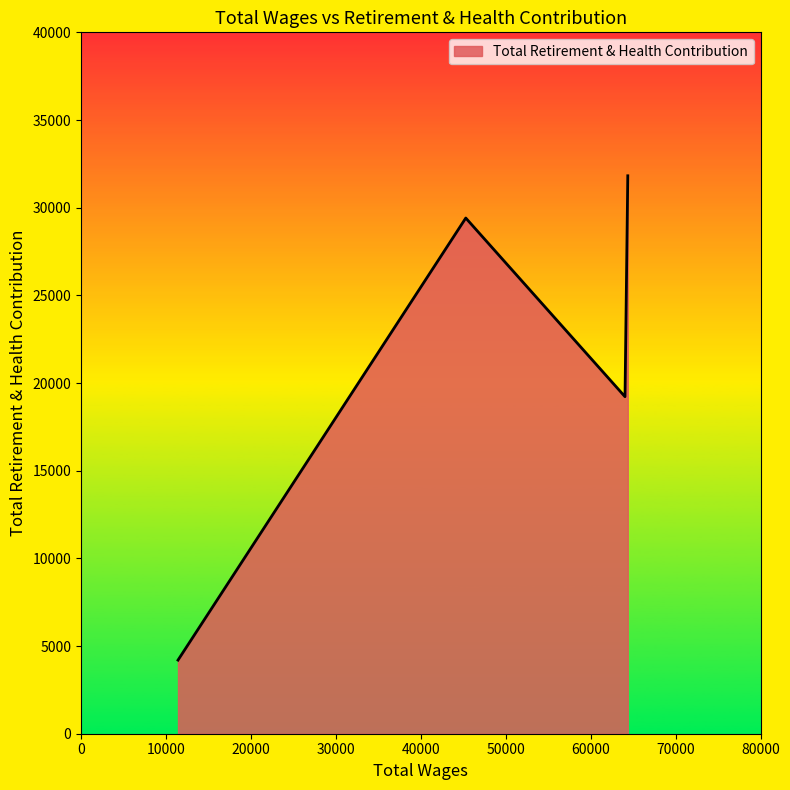

What is the maximum value shown in the chart?

31819